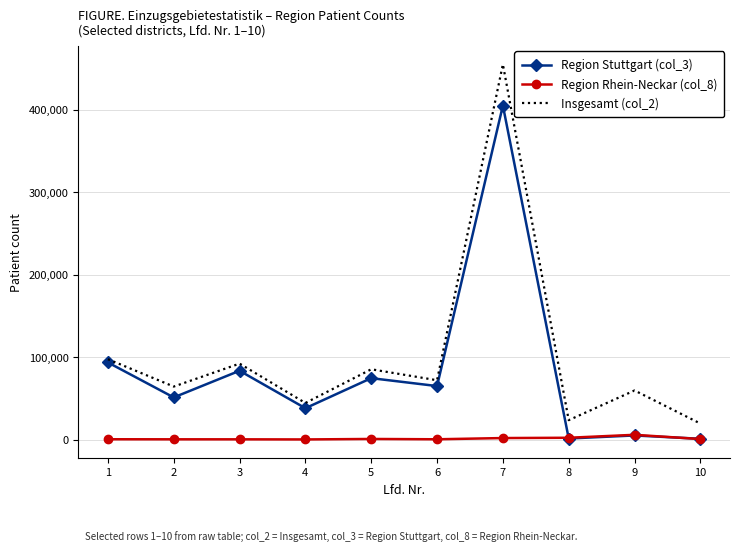

What is the difference between the Region Rhein-Neckar (col_8) values at 1 and 2?

77